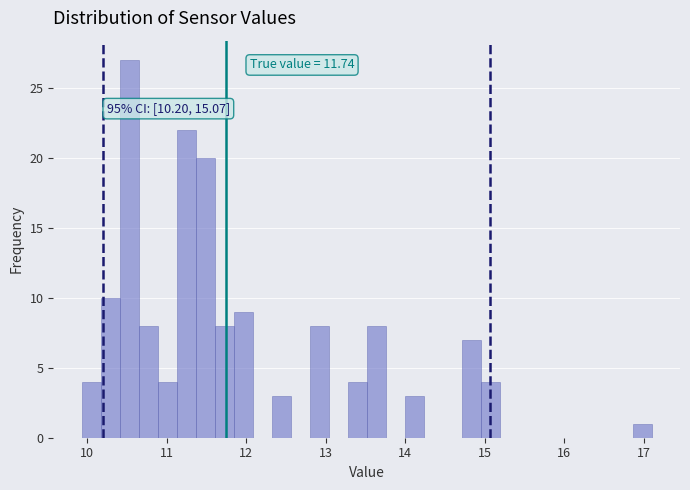

Read against the x-axis, roughly where is the centre of the tallest bar?

10.5